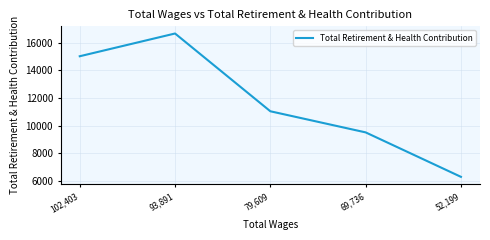

Where is the data nearest to the value 11477?

79,609